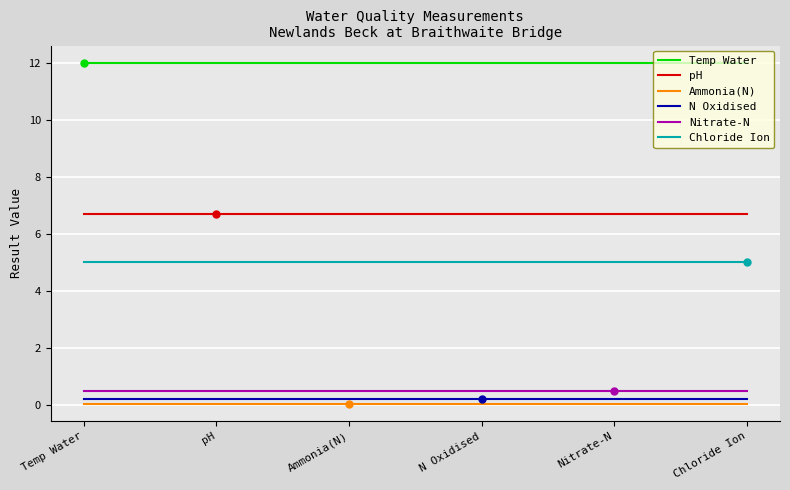

True or false: Temp Water has a value of 12.0 at N Oxidised.

True